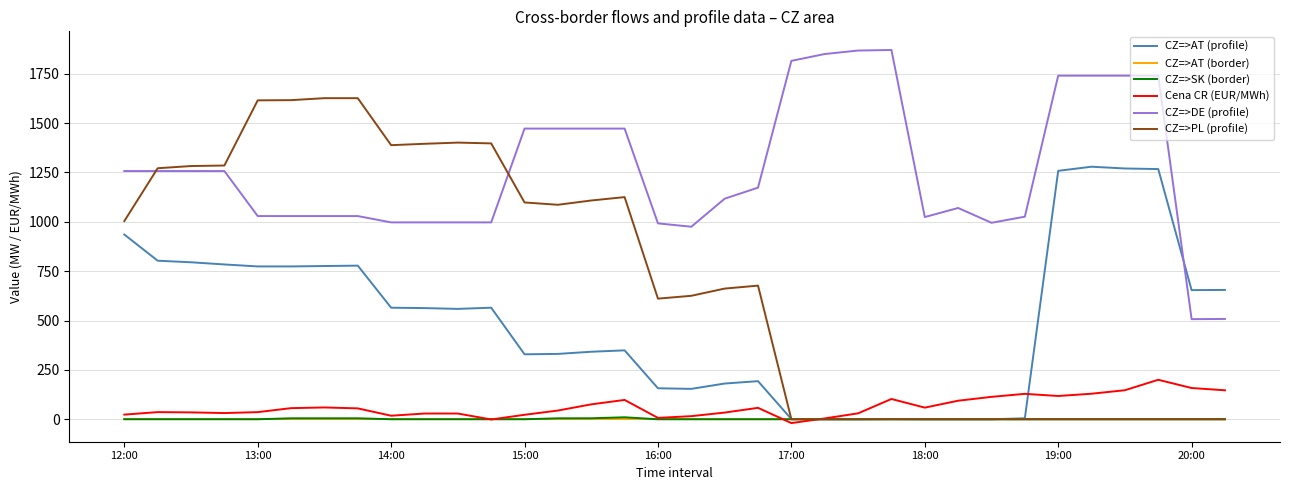

True or false: CZ=>AT (border) and CZ=>DE (profile) cross at least once.

False